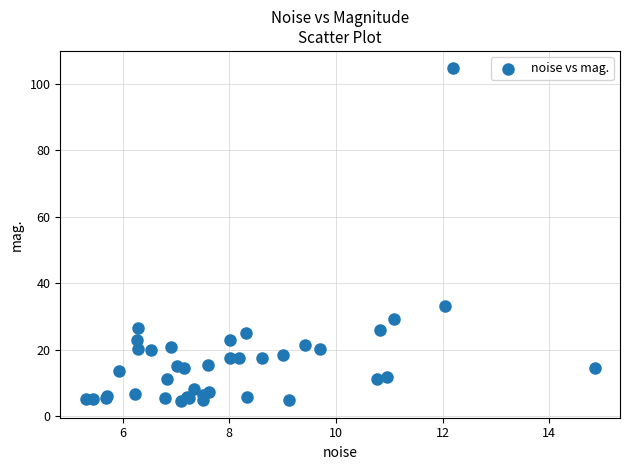

What Y value in the scatter plot is closest to 54?

33.1